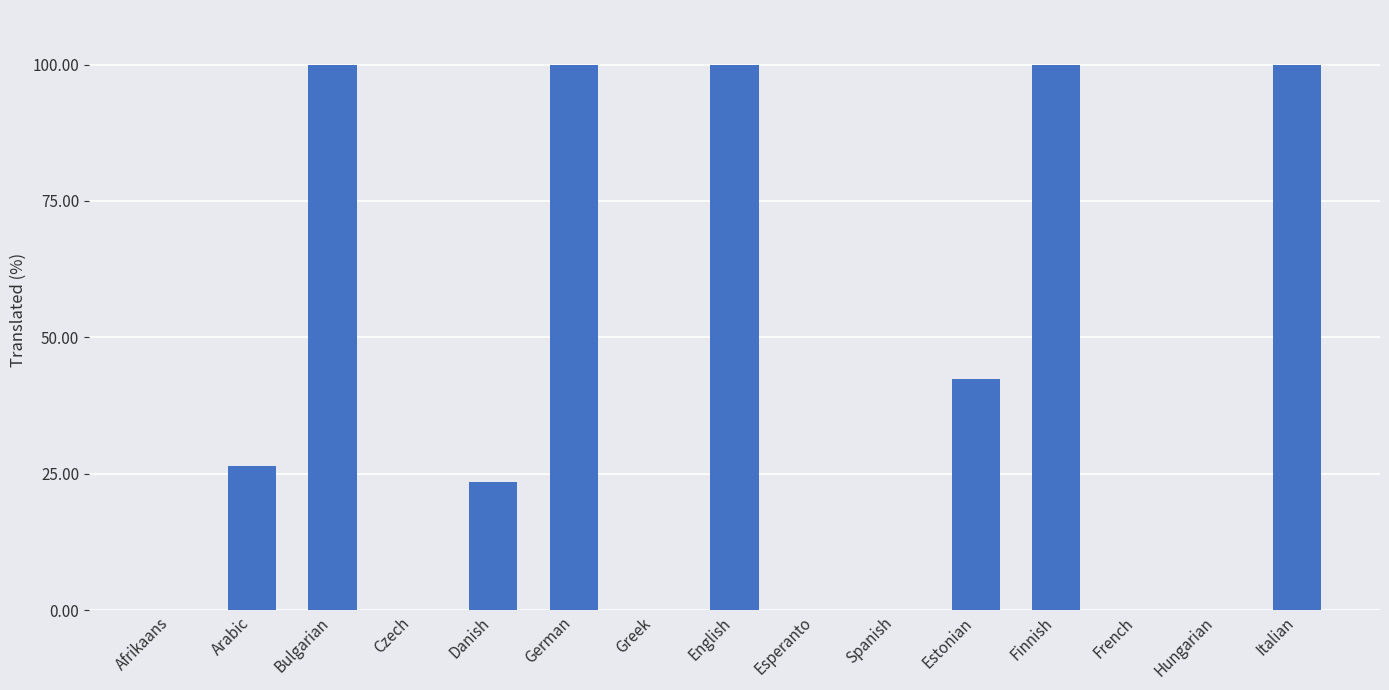

Where does the data first go above 23?

Arabic